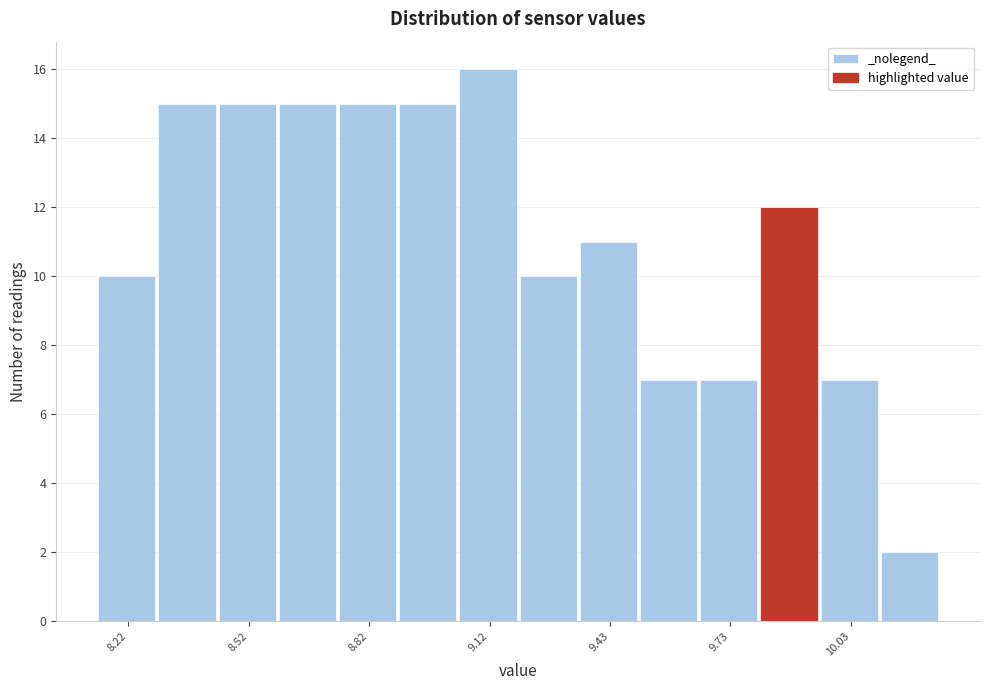

Read against the x-axis, roughly where is the centre of the tallest bar?

9.10